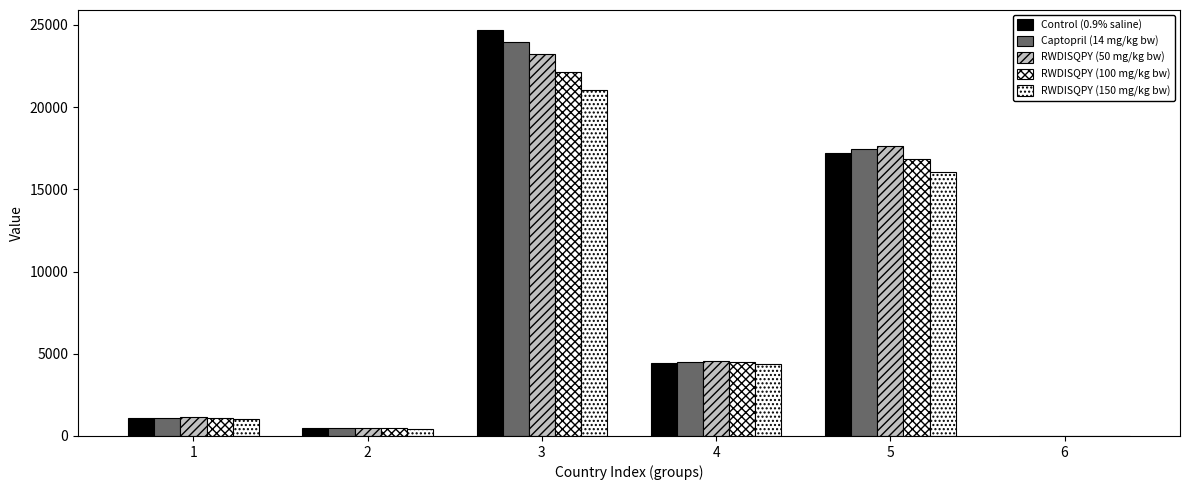

Is the value of Captopril (14 mg/kg bw) at 3 greater than the value of Control (0.9% saline) at 2?

Yes